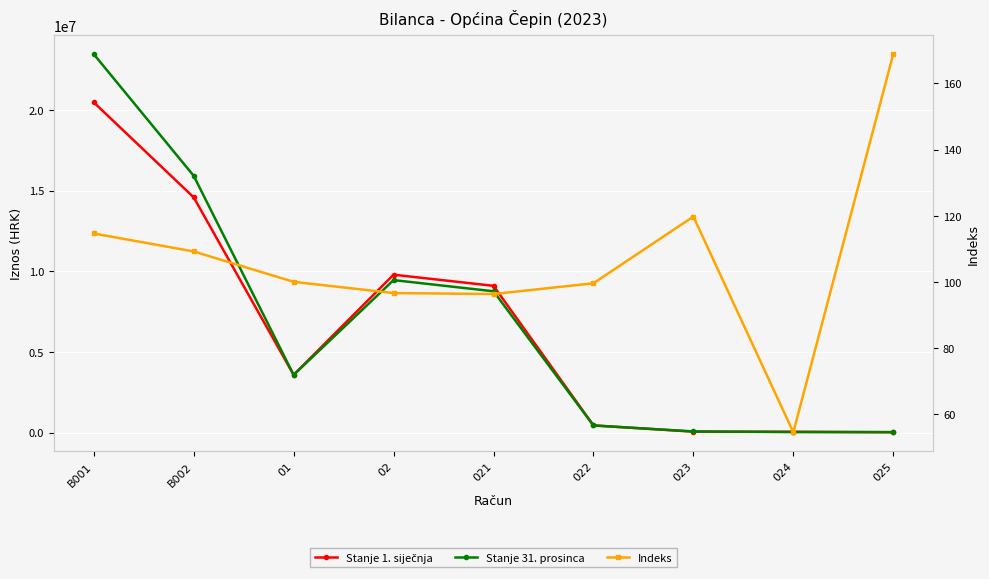

What is the difference between the Stanje 1. siječnja values at 025 and 022?

424684.7